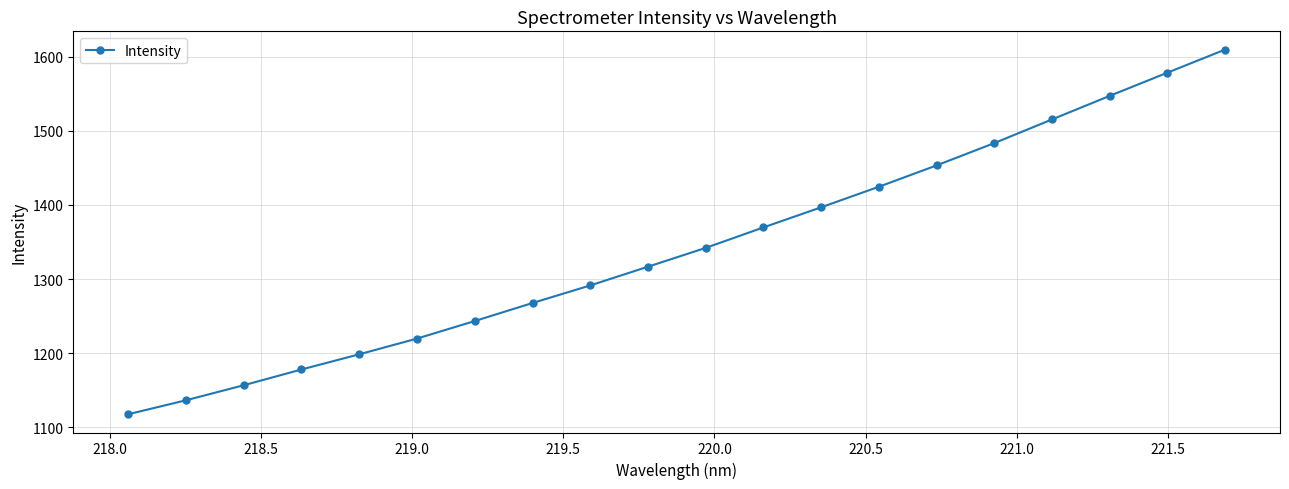

What is the value of the 16th point from the left?

1483.4